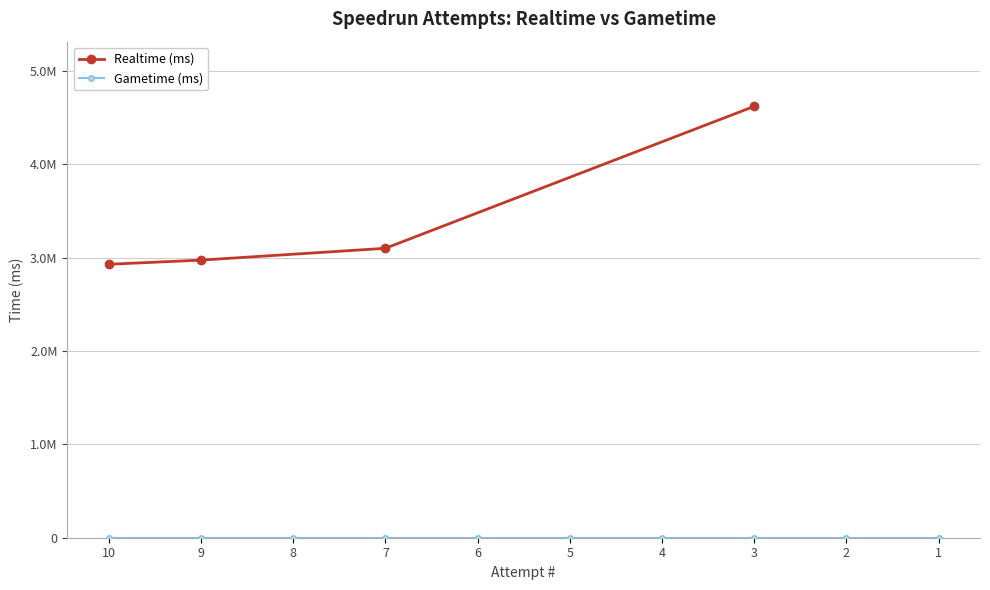

Does the chart have visible grid lines?

Yes